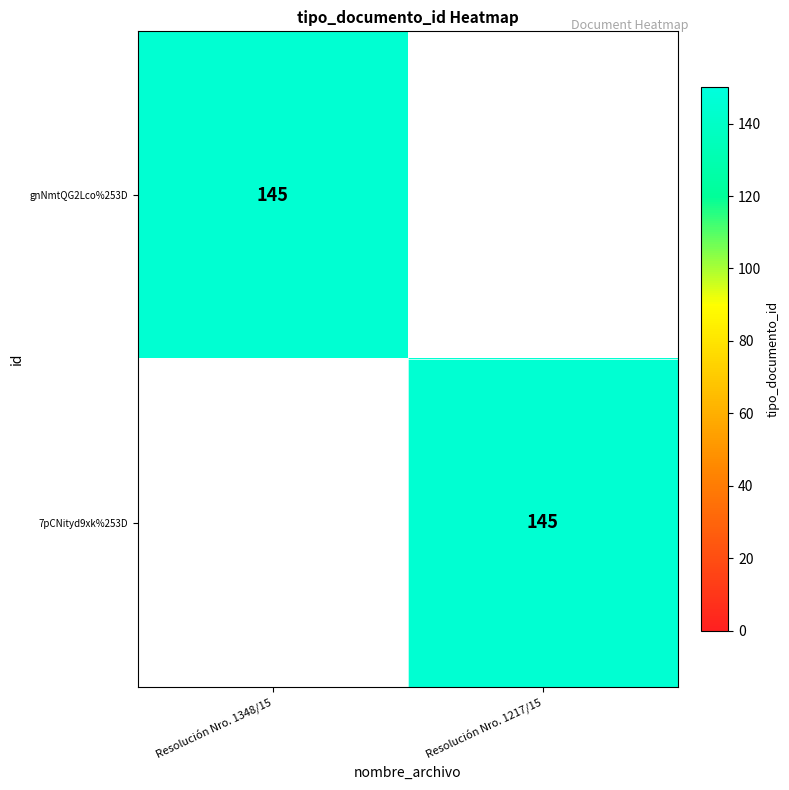

The gnNmtQG2Lco%253D series shows 36 at Resolución Nro. 1348/15. True or false?

False